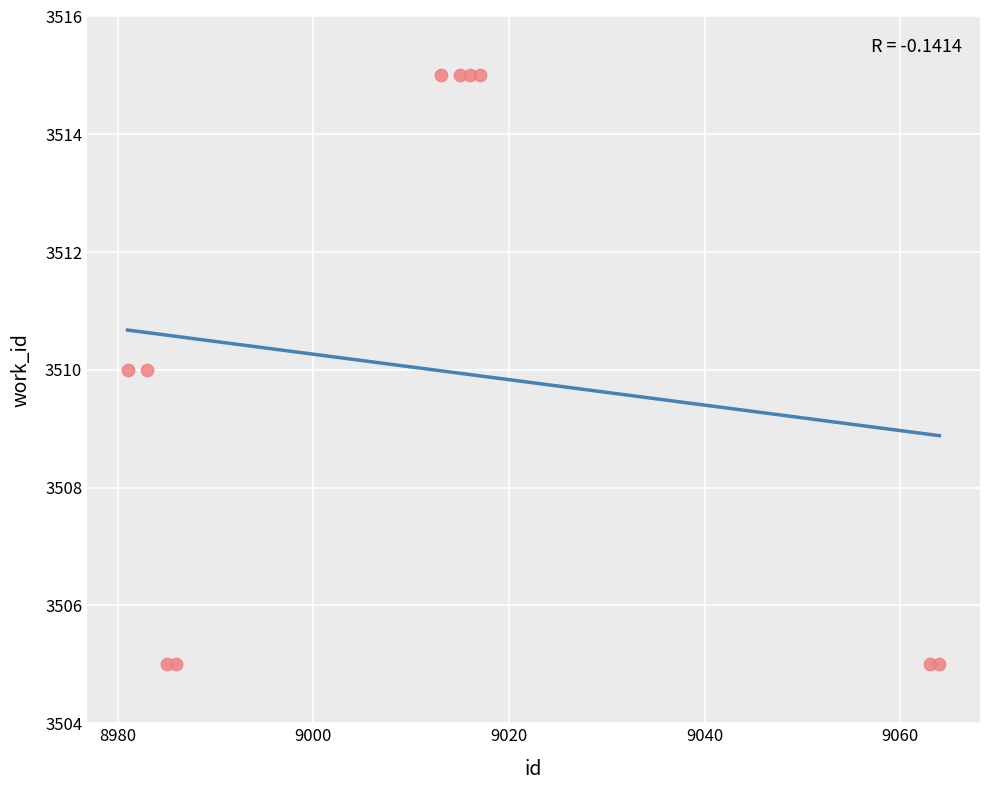

What is the range of Y values (max minus min)?

10